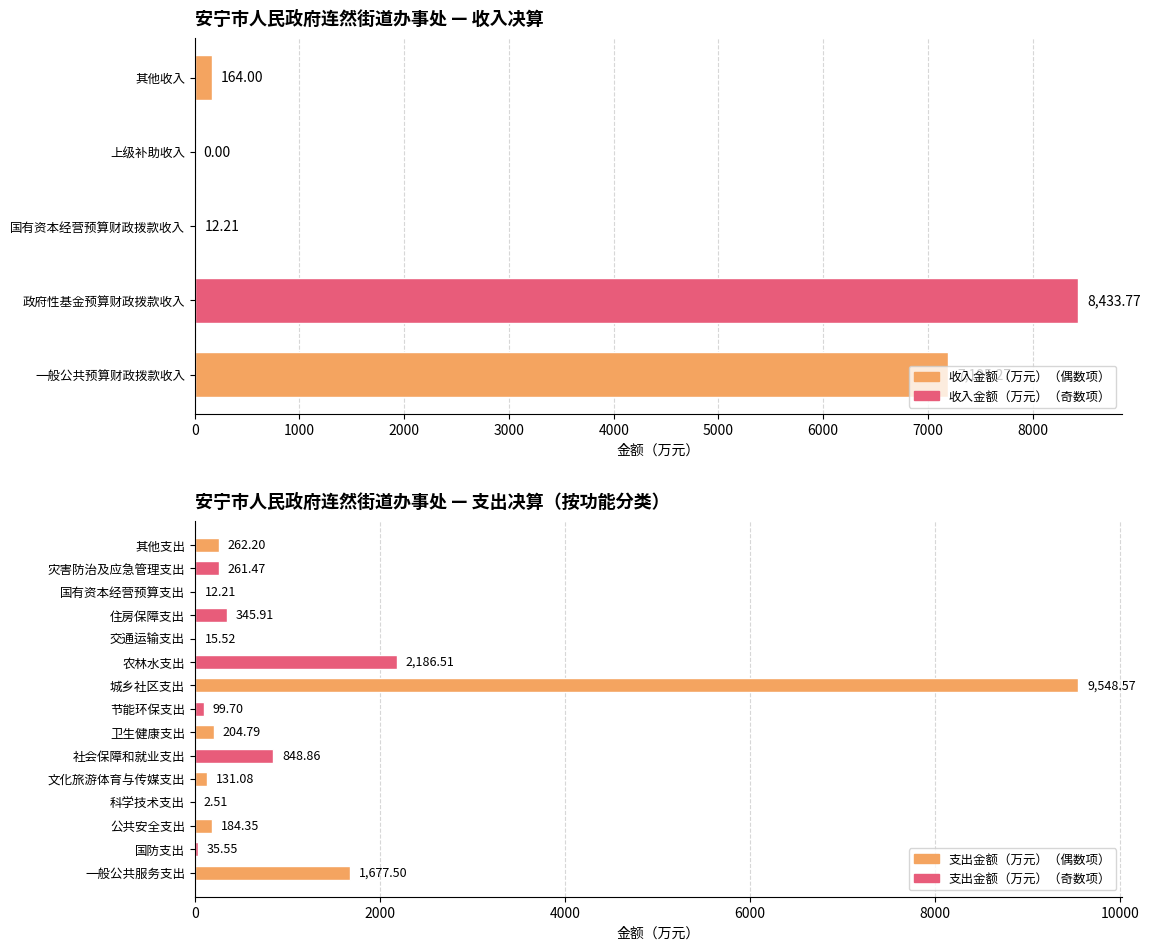

What position from the right is 社会保障和就业支出?

10